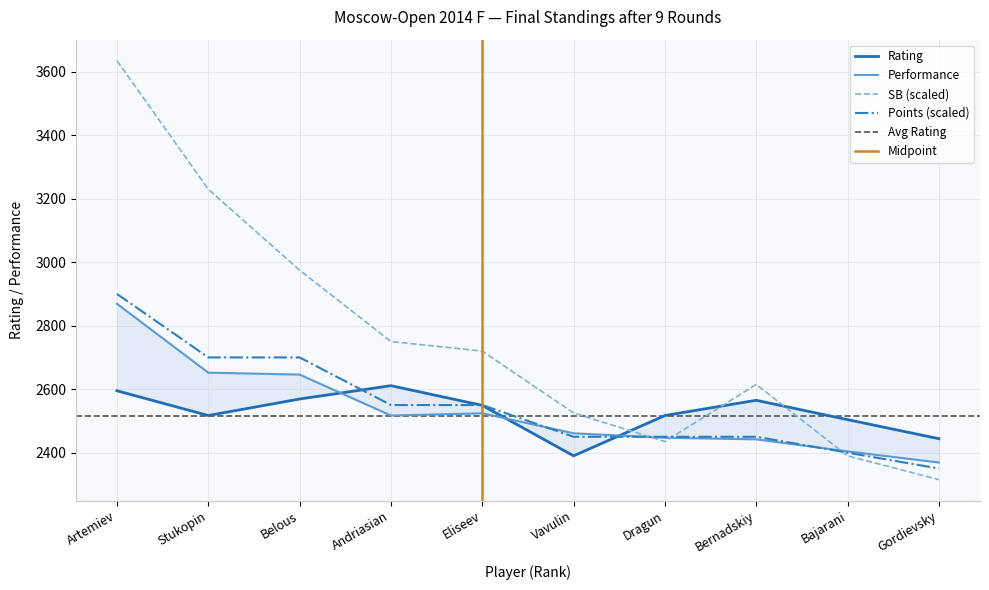

What is the smallest value displayed?

2315